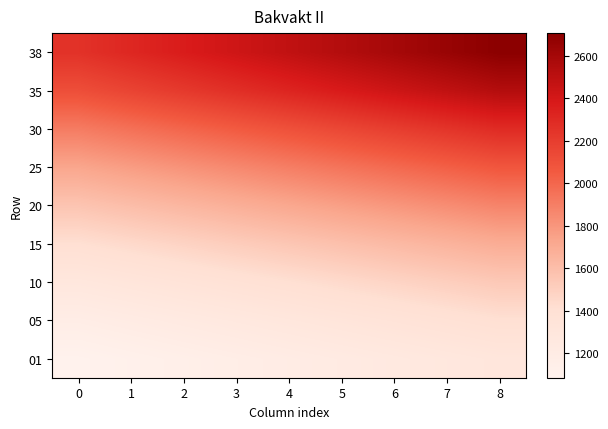

What is the maximum value shown in the chart?

2706.8